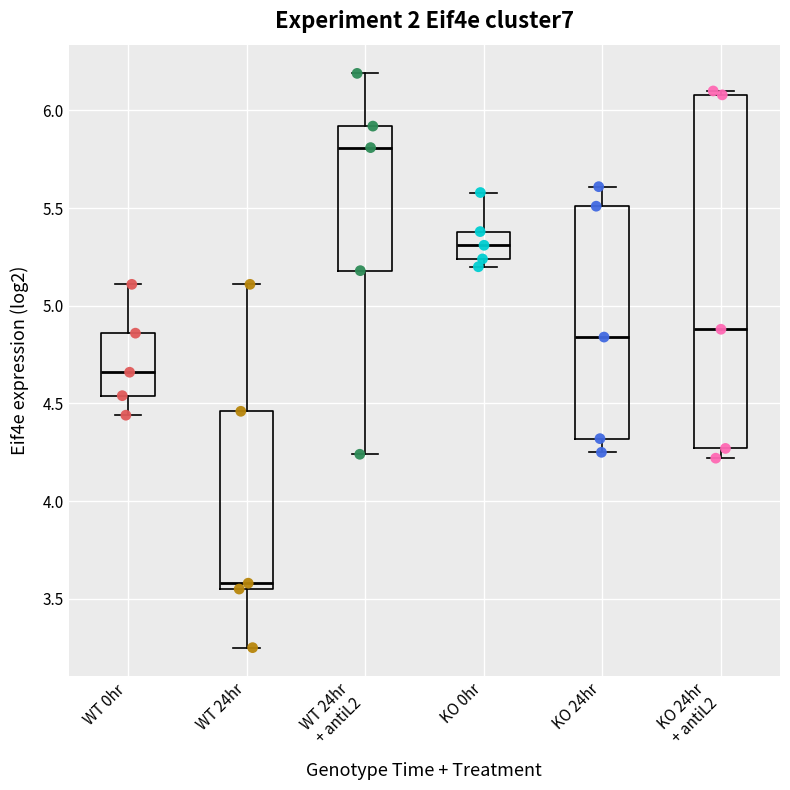

Comparing the boxes themselves (not the whiskers), which one is the tallest?

KO 24hr + antiL2